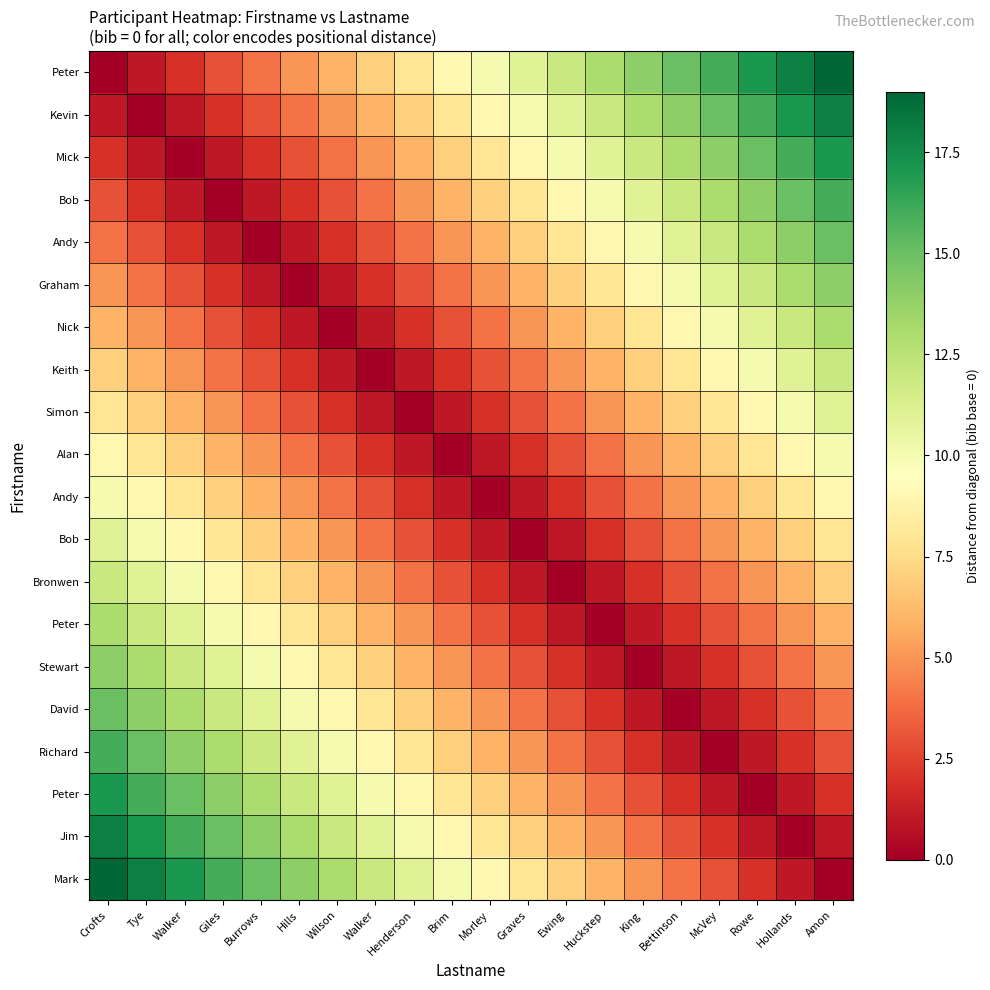

At which category is the sum across all series the highest?

Crofts